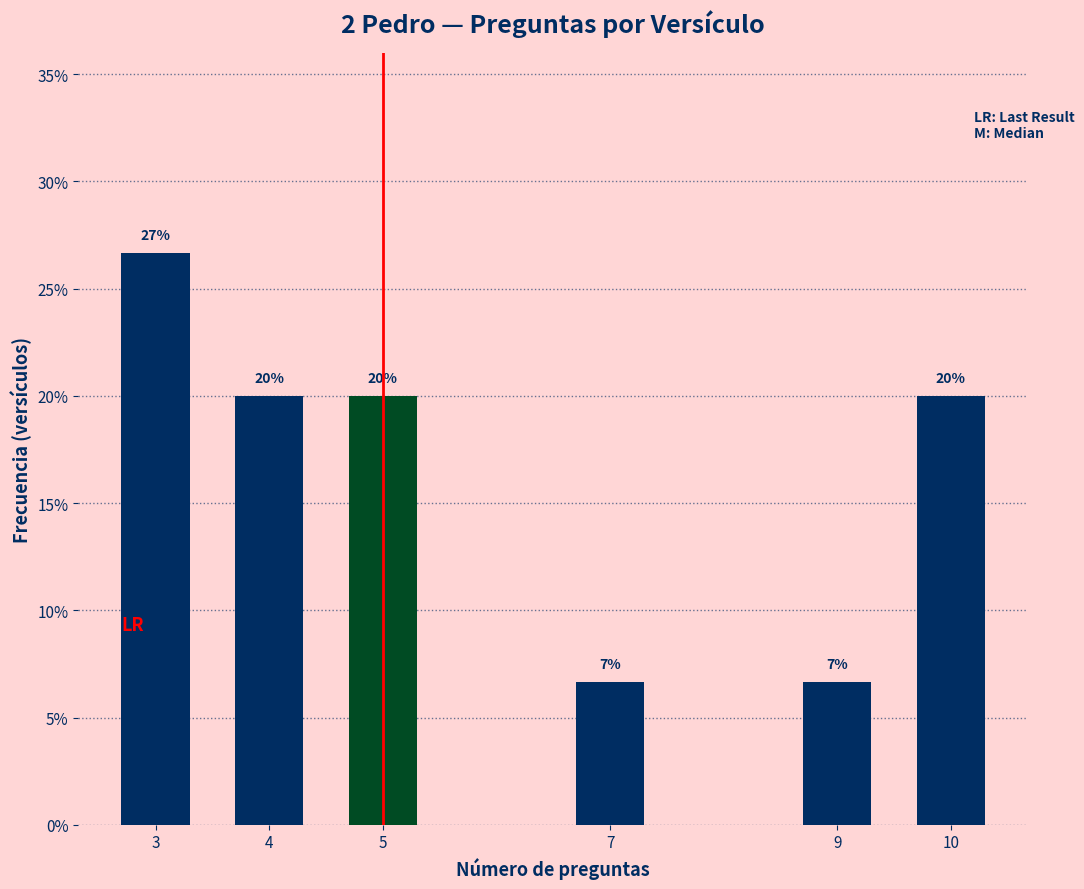

What is the smallest value displayed?

6.7